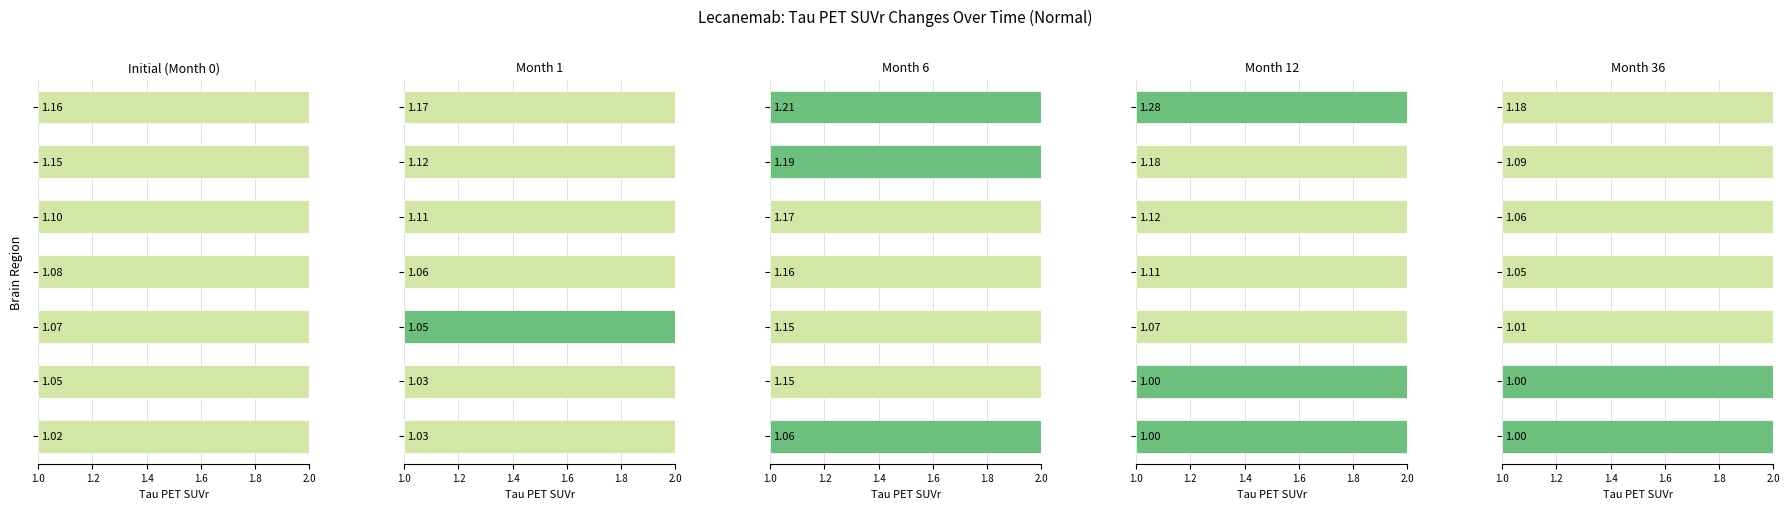

Where is Month 36 nearest to the value 1?

2.0